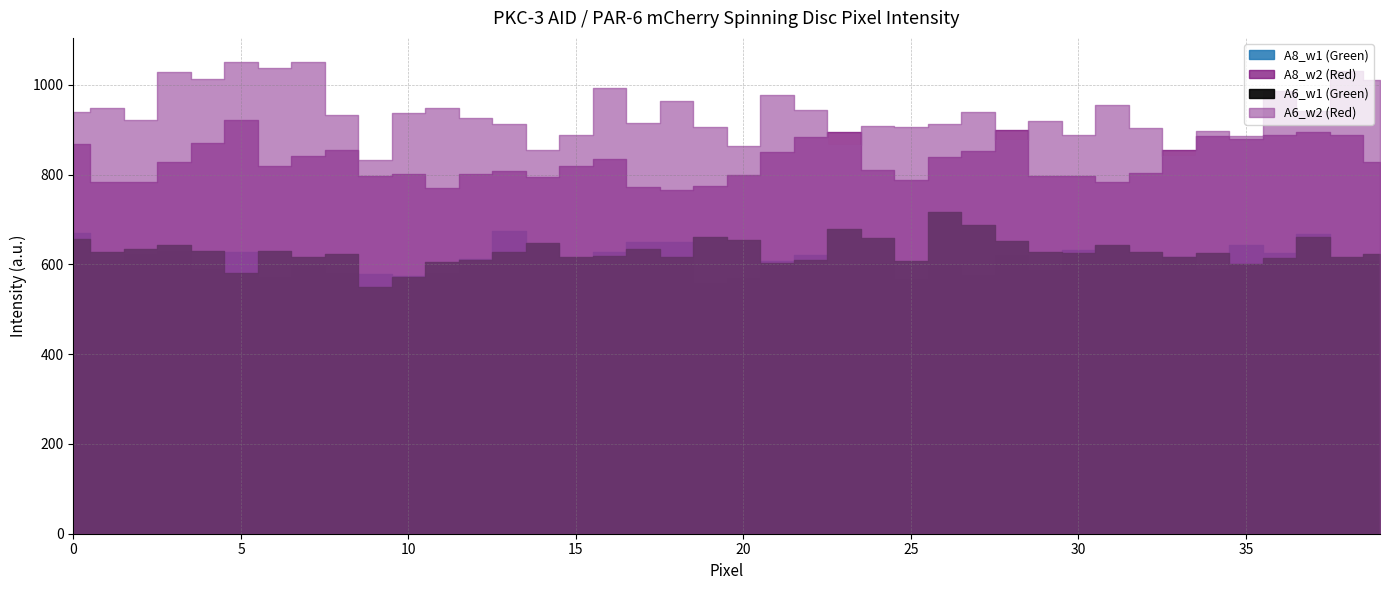

What is the difference between the A6_w2 (Red) values at 5 and 21?

74.5